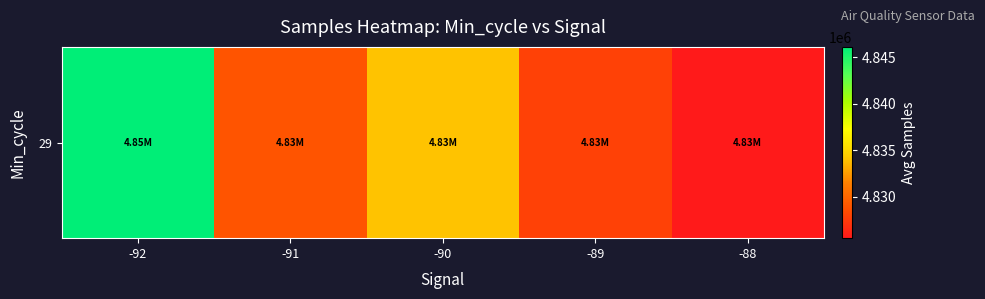

Rank the categories by value from highest to lowest.

-92, -90, -91, -89, -88